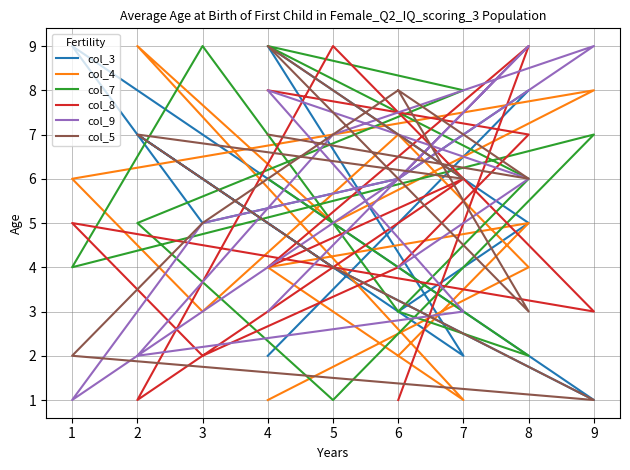

Between 7 and 9, which series saw the biggest shift?

col_4